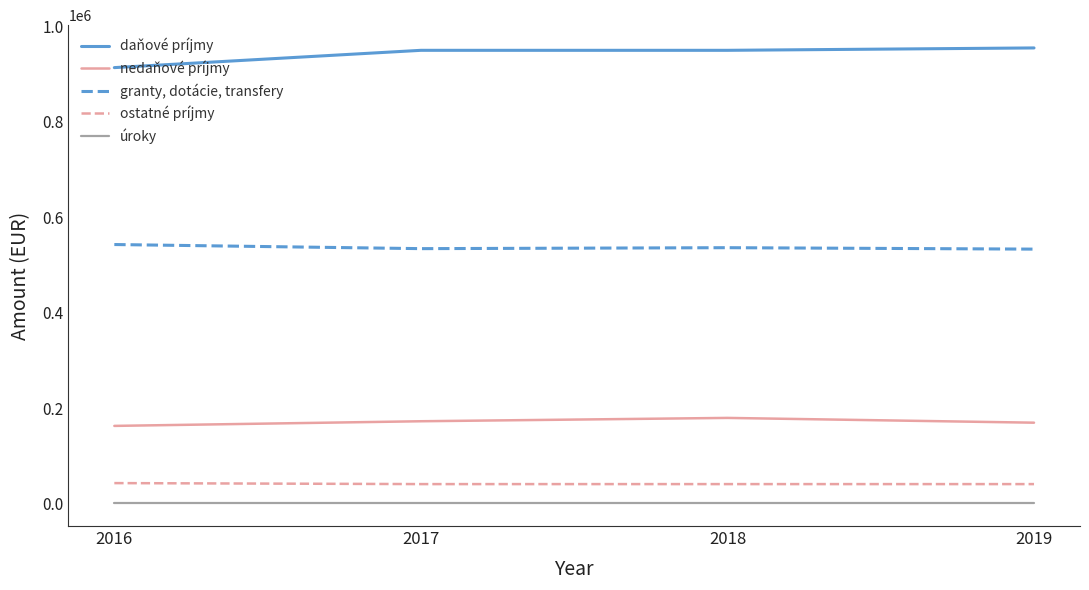

Which series has the largest total across all categories?

daňové príjmy